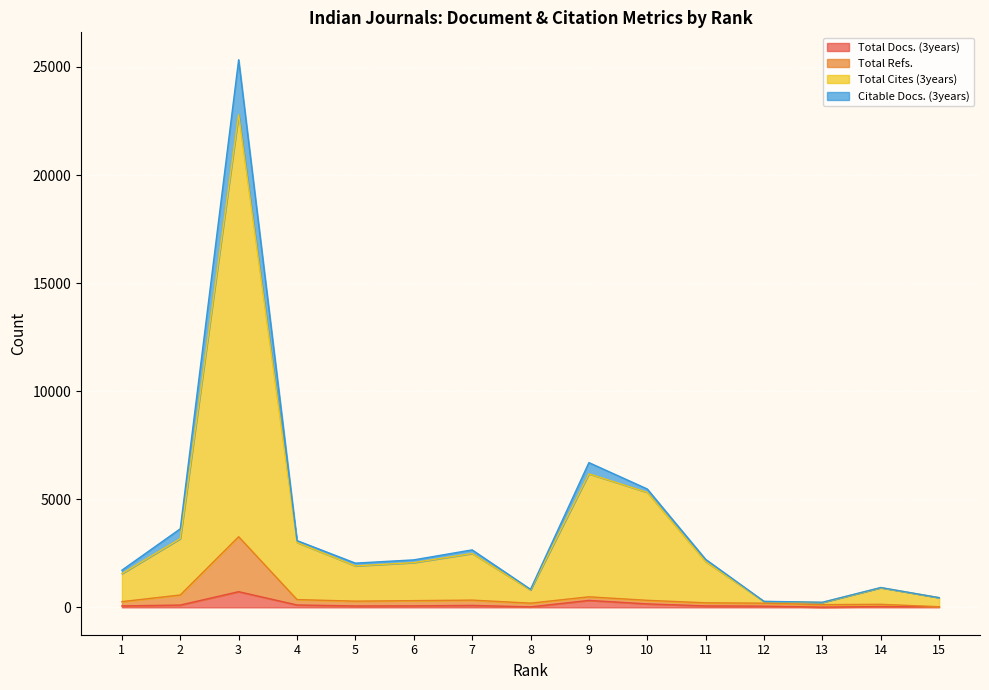

What is the spread (max minus min) of values at 9?

6376